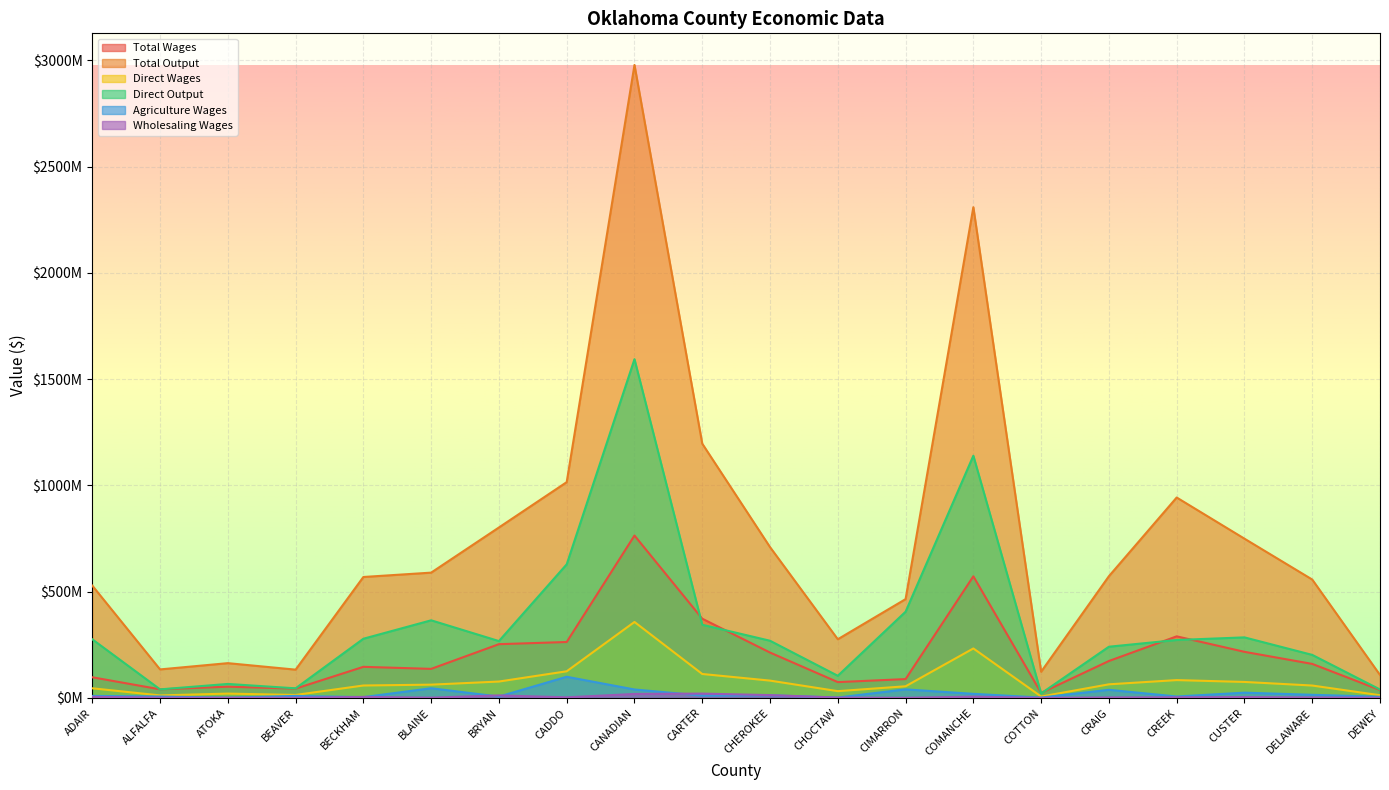

What is the total value across all series at ATOKA?

303409500